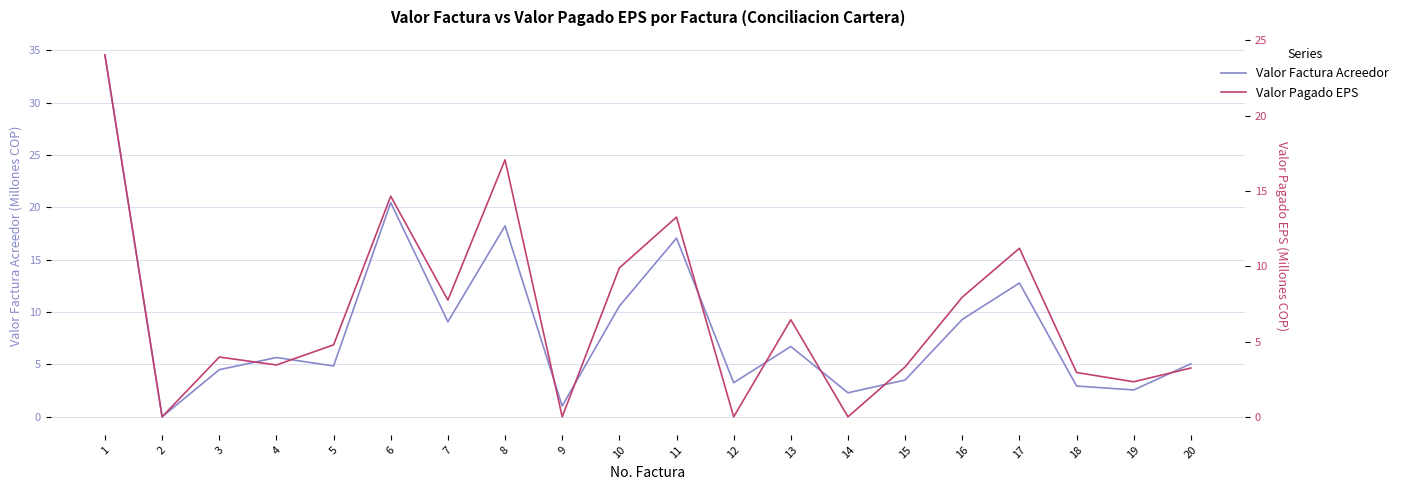

How many distinct data groups are displayed?

2